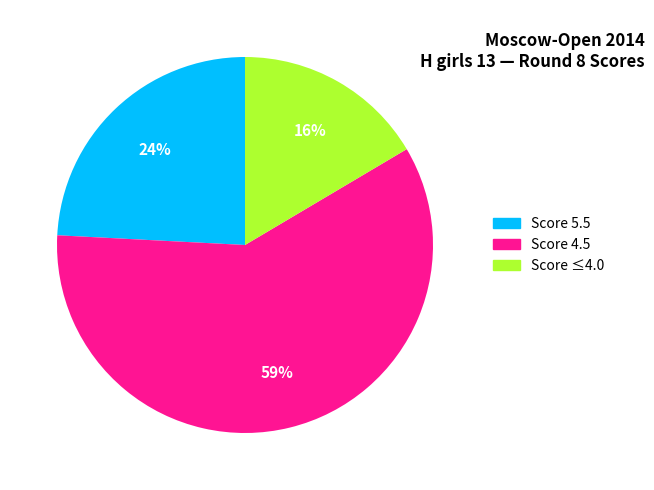

To the nearest percent, what is the difference between the largest and smallest slice percentages?

43%